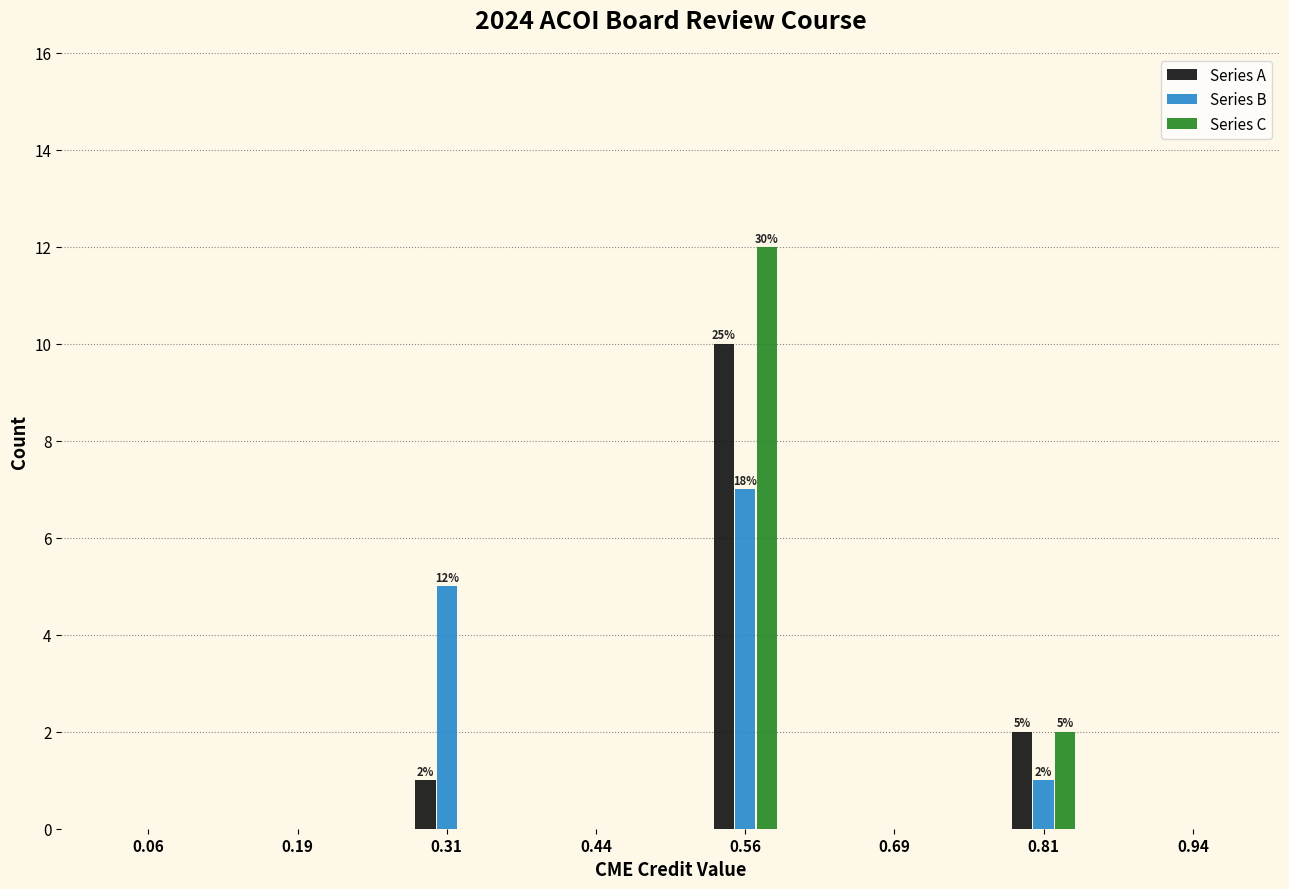

Reading left to right, what are all the values shown in this chart?

Series A: 0.06=0	0.19=0	0.31=1	0.44=0	0.56=10	0.69=0	0.81=2	0.94=0
Series B: 0.06=0	0.19=0	0.31=5	0.44=0	0.56=7	0.69=0	0.81=1	0.94=0
Series C: 0.06=0	0.19=0	0.31=0	0.44=0	0.56=12	0.69=0	0.81=2	0.94=0